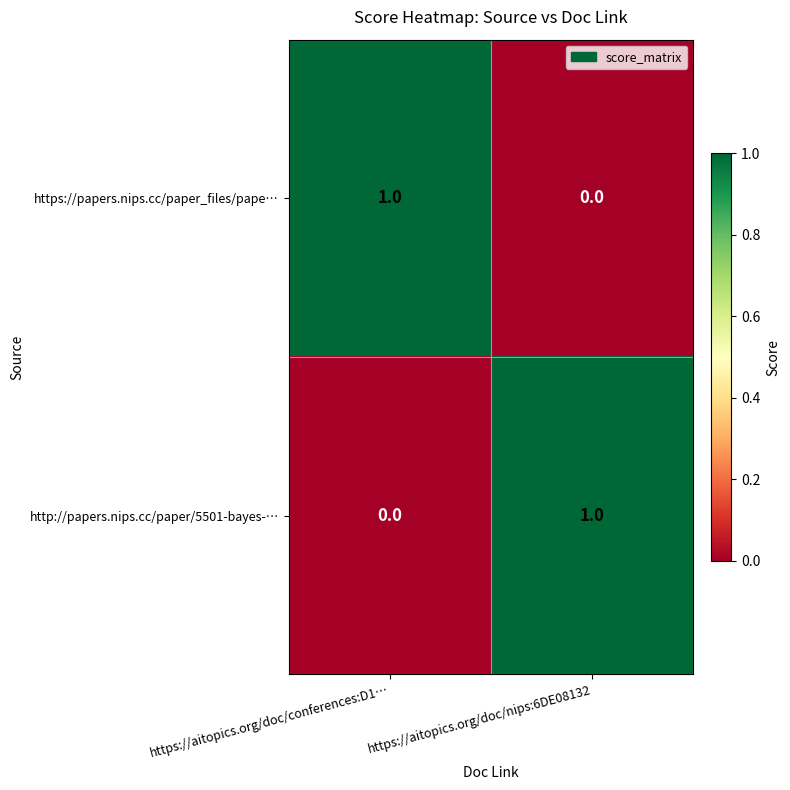

Is it true that http://papers.nips.cc/paper/5501-bayes-… equals 1 at https://aitopics.org/doc/conferences:D1…?

False